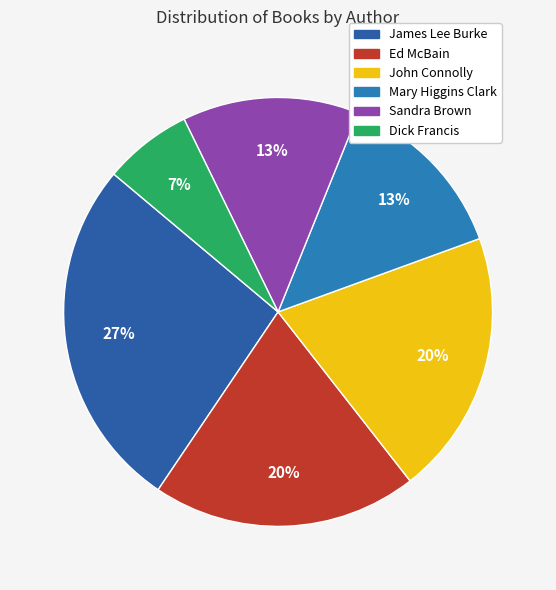

Is John Connolly the majority of the pie?

No